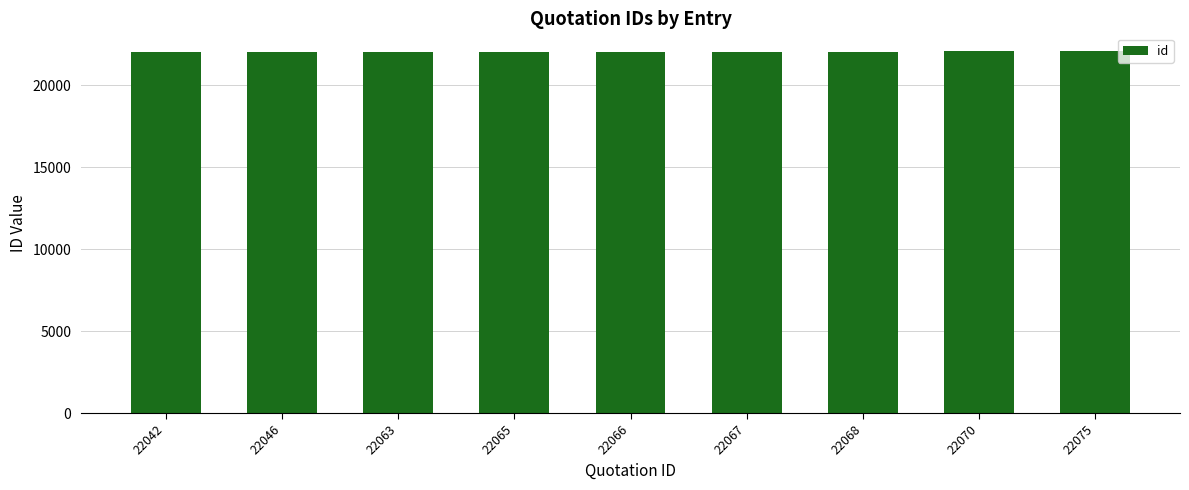

What is the ratio of the value at 22046 to the value at 22065?

1.0